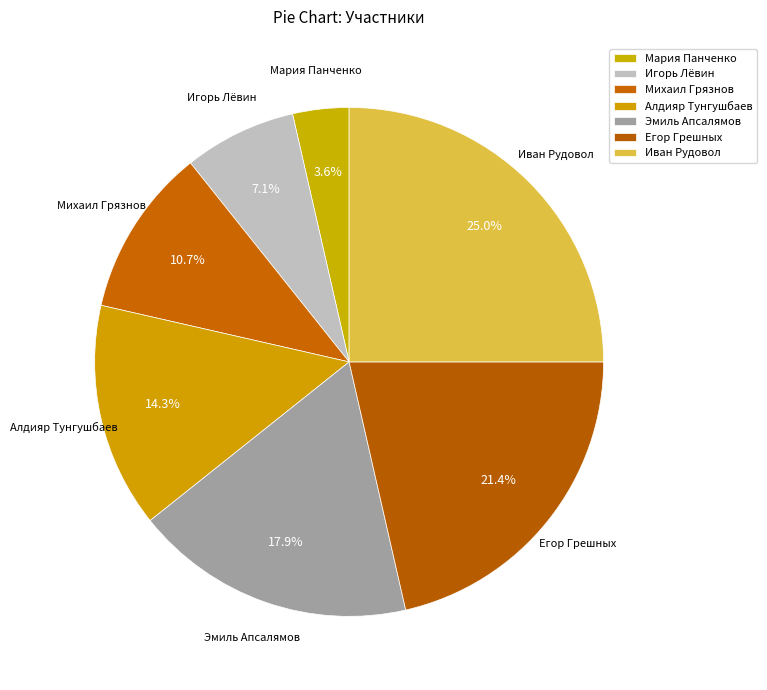

Combined, what portion of the pie is Михаил Грязнов and Егор Грешных?

32.1%